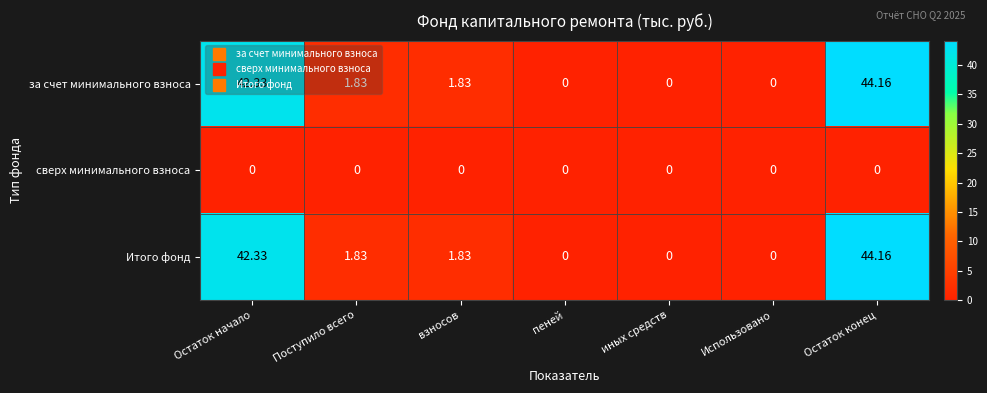

Which category has the highest value across all series?

Остаток конец